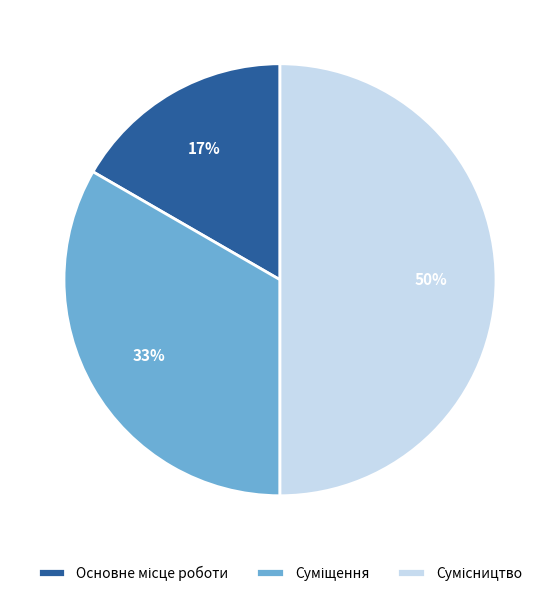

To the nearest percent, what is the average slice percentage?

33%